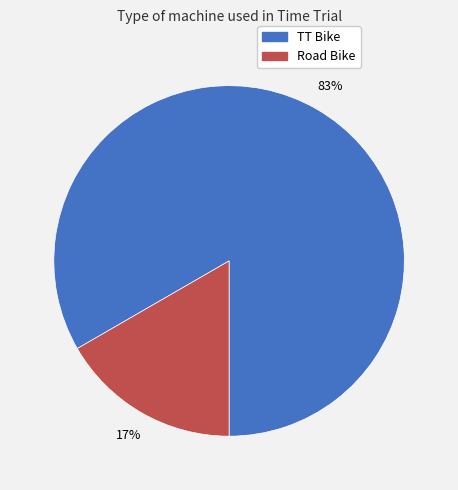

Rank the categories by value from highest to lowest.

TT Bike, Road Bike